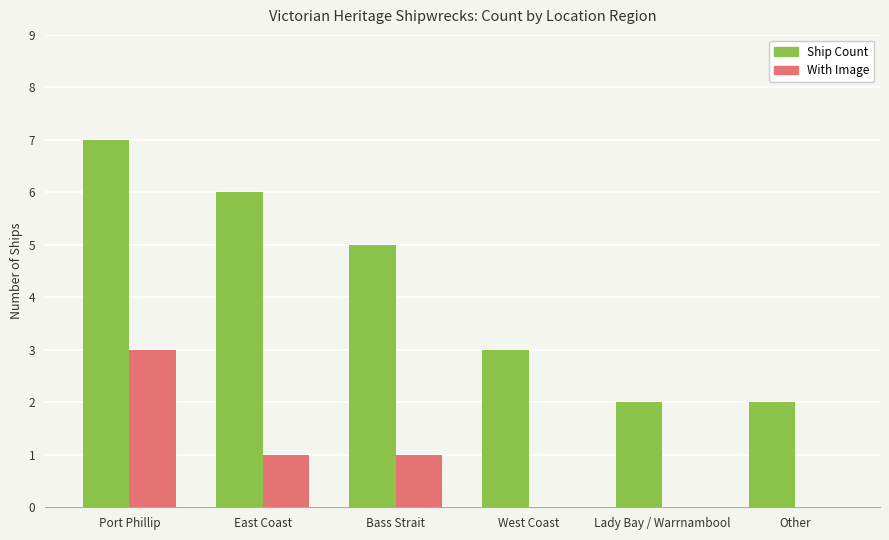

The value of Ship Count at Other is 3. True or false?

False